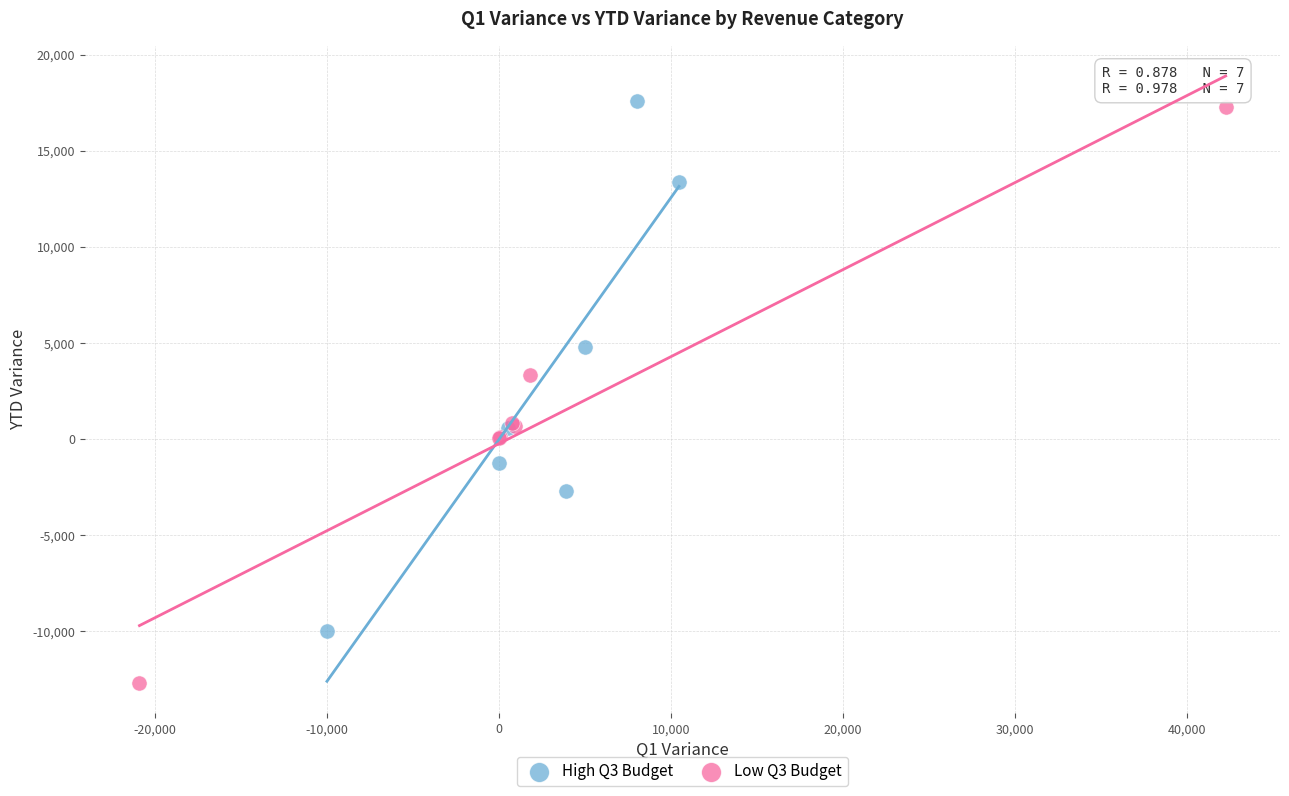

Which series contains the lowest Y value?

Low Q3 Budget